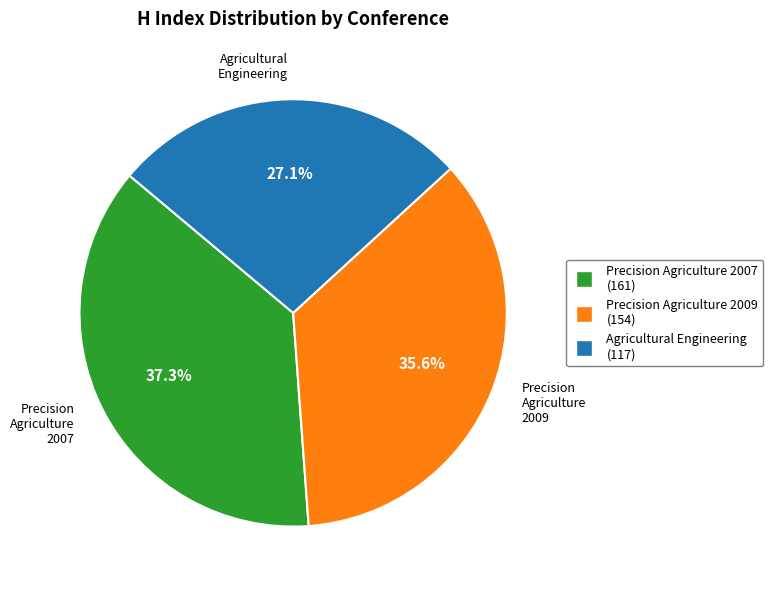

Which category has the biggest portion of the pie?

Precision Agriculture 2007